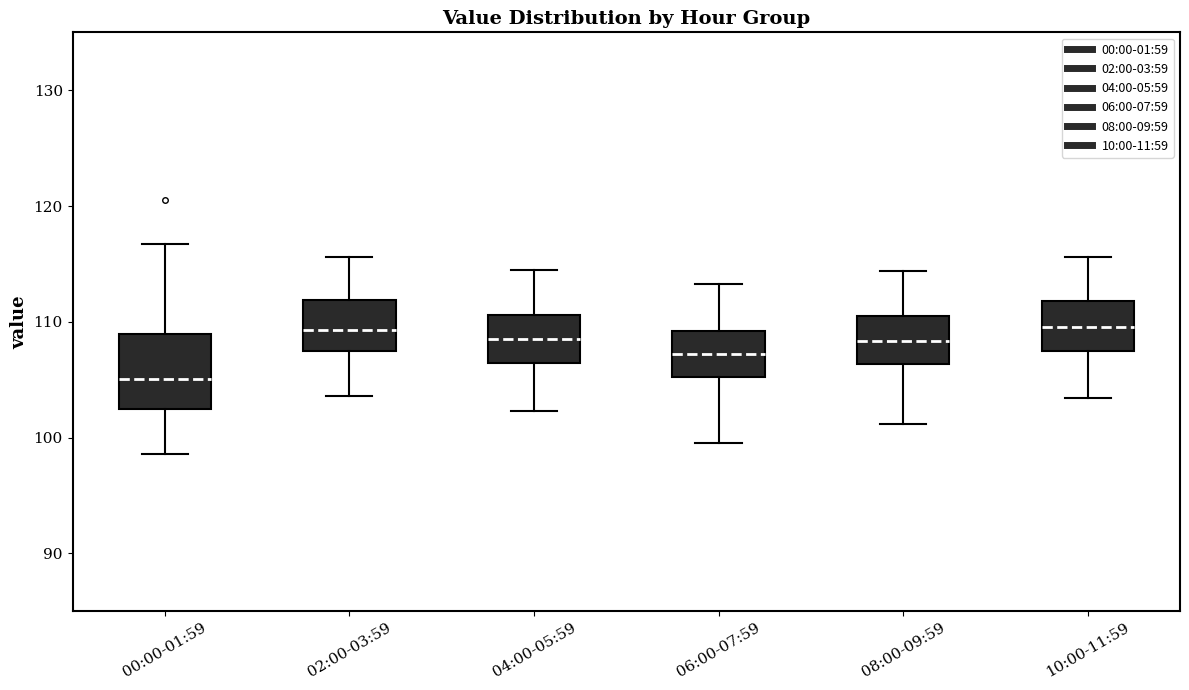

Where does the median line of the box for 10:00-11:59 sit on the y-axis? The values are not printed on the chart, so give them approximately, as read against the axis.

110